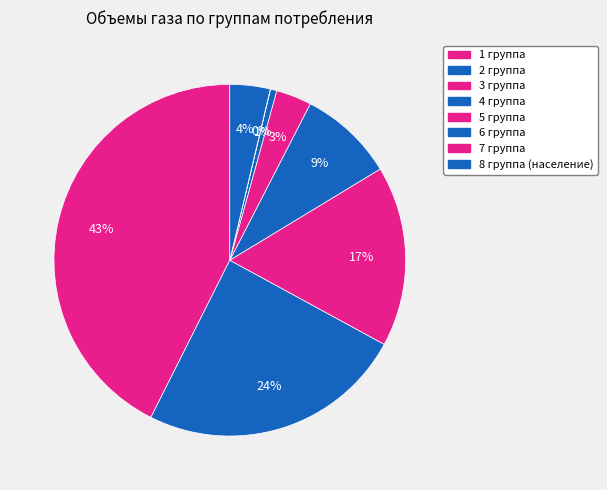

Approximately how many times larger is the value at 1 группа compared to 4 группа?

4.9